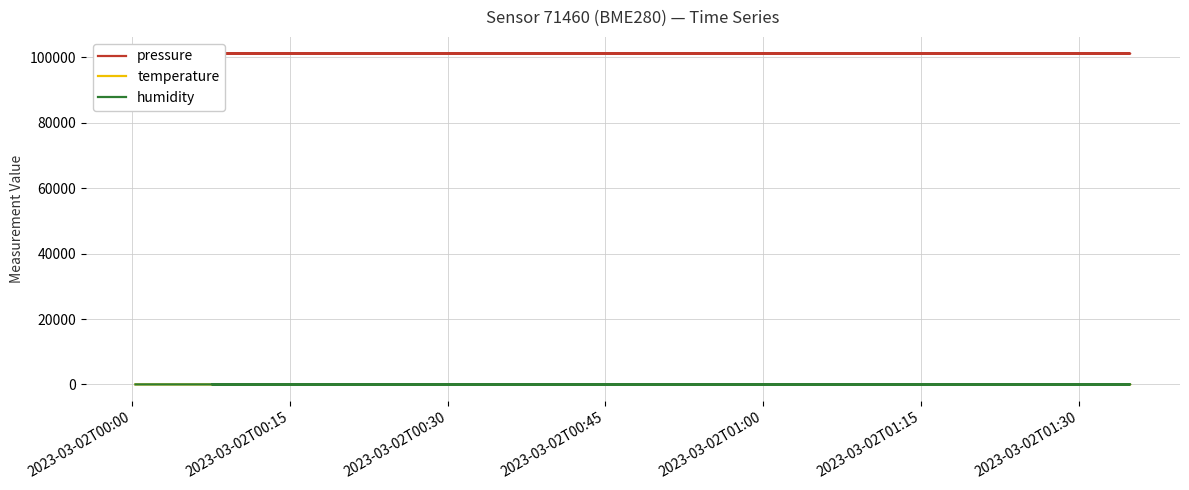

Where is the first local minimum for humidity?

2023-03-02T00:15